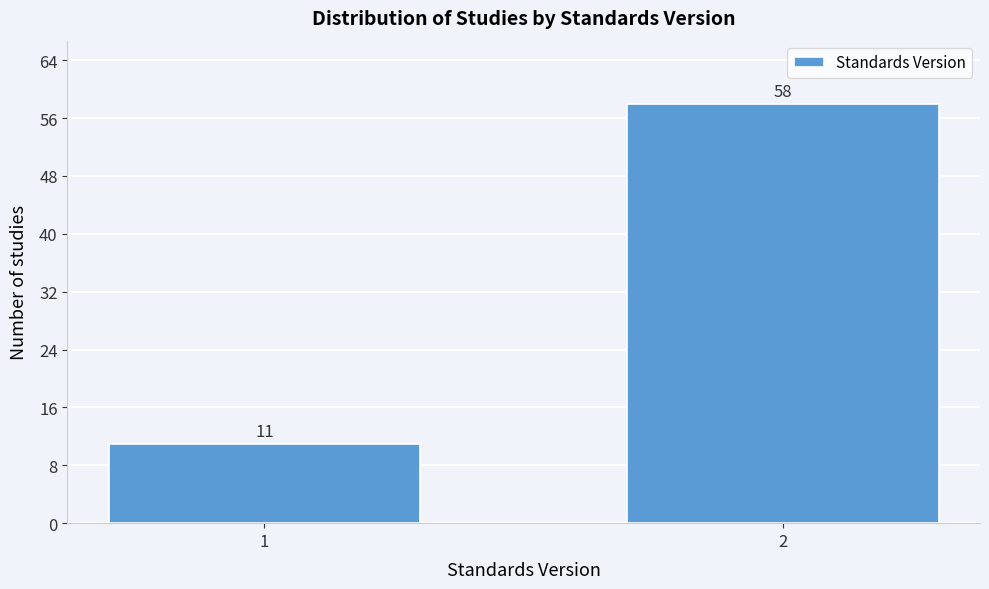

Reading right to left, extract all data points from this chart.

58	11